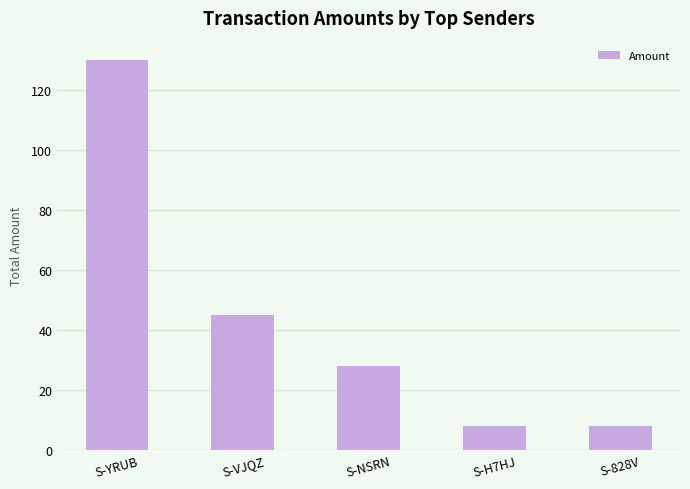

Is it true that the value at S-828V is 3.1?

False